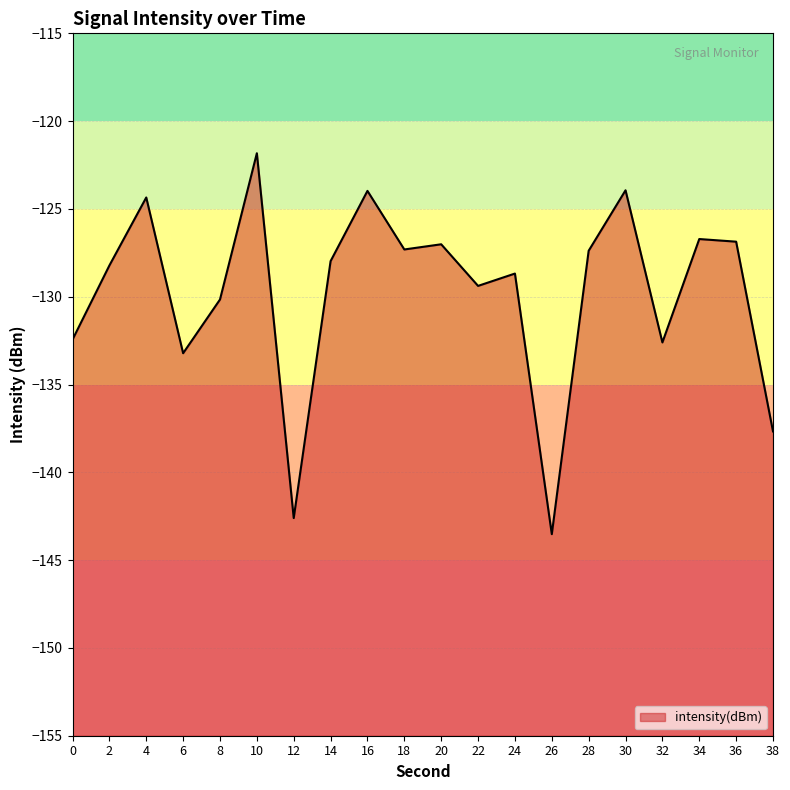

Reading left to right, what are all the values shown in this chart?

-132.4	-128.2	-124.3	-133.2	-130.2	-121.8	-142.6	-128.0	-124.0	-127.3	-127.0	-129.4	-128.7	-143.5	-127.4	-123.9	-132.6	-126.7	-126.9	-137.7